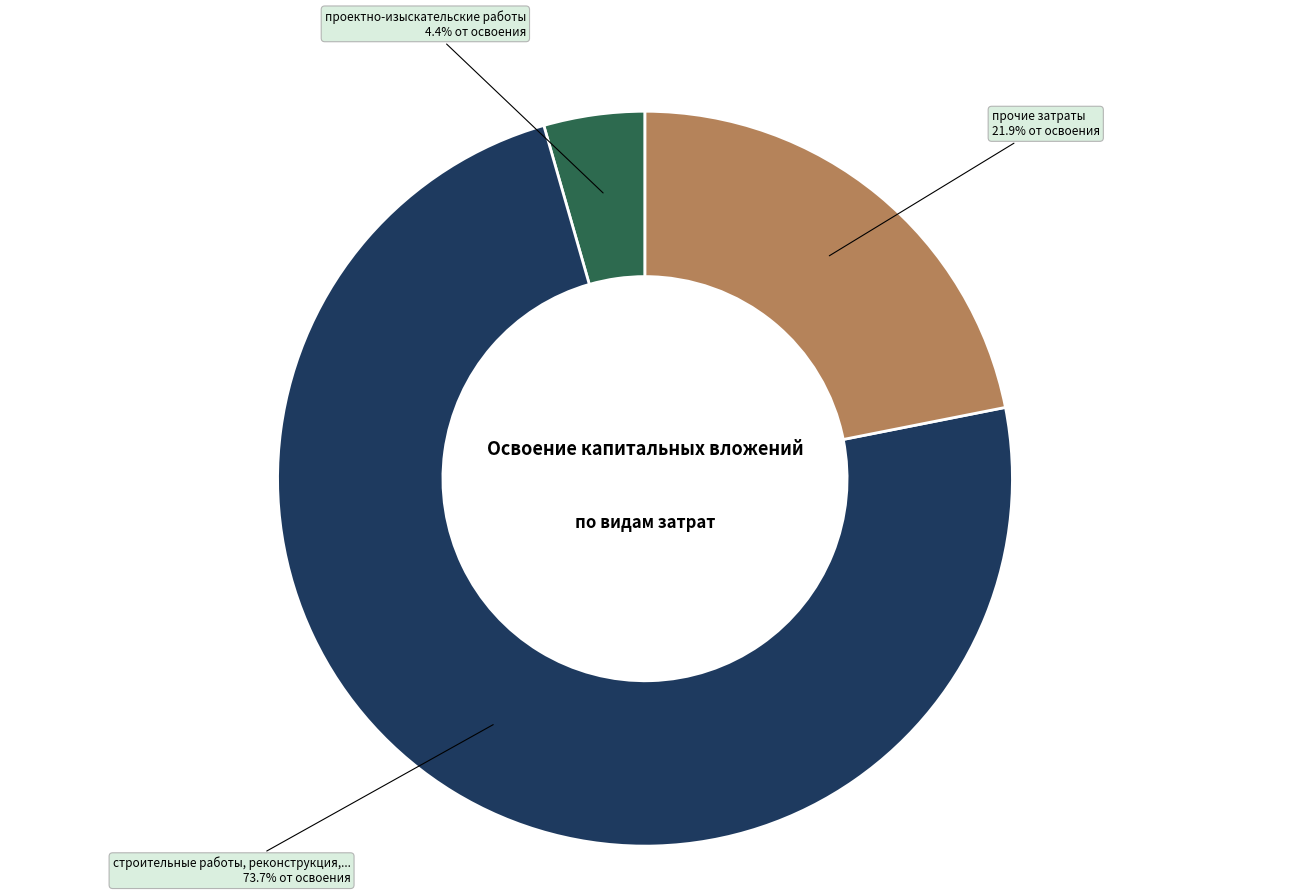

Is there a majority slice in this chart?

Yes